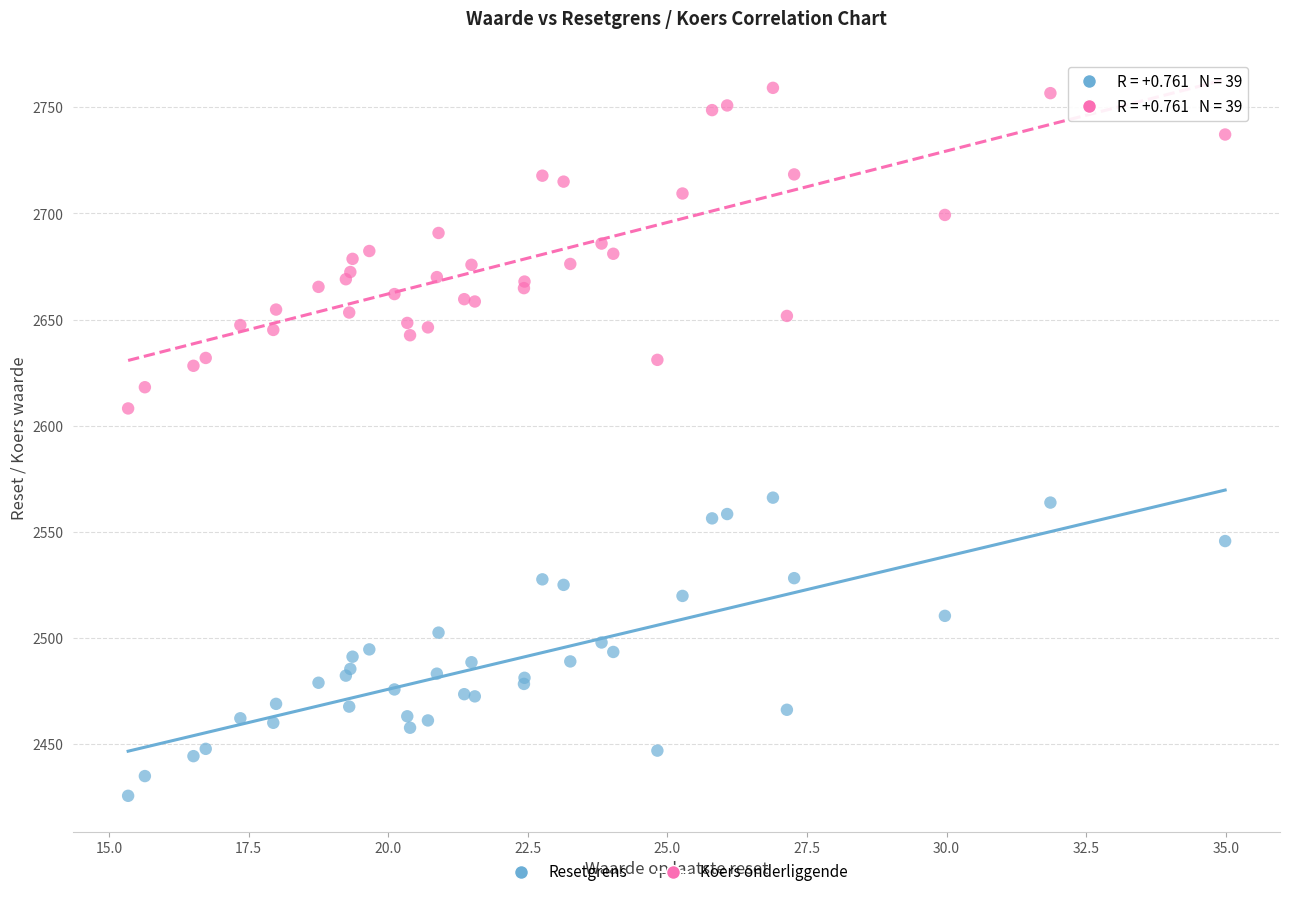

Which series has the largest Y range (max minus min)?

Koers onderliggende